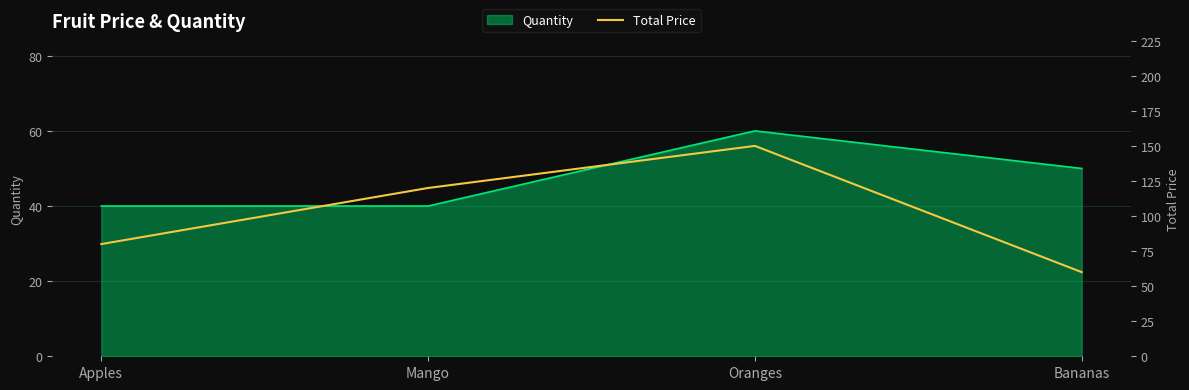

How many interior local peaks does the Quantity series have?

1